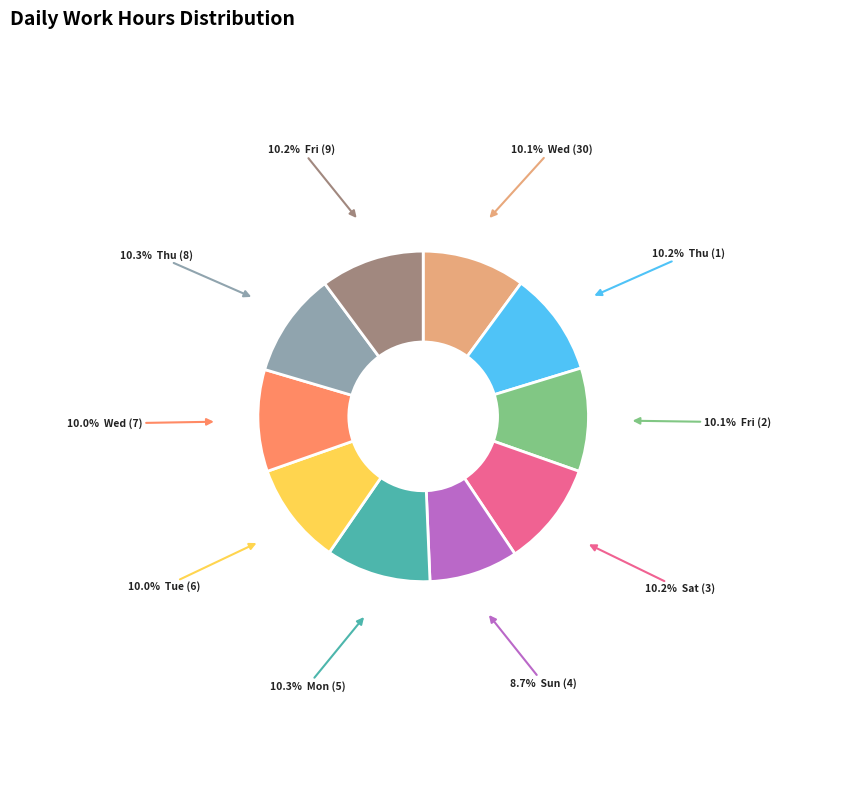

Does any single category account for the majority?

No